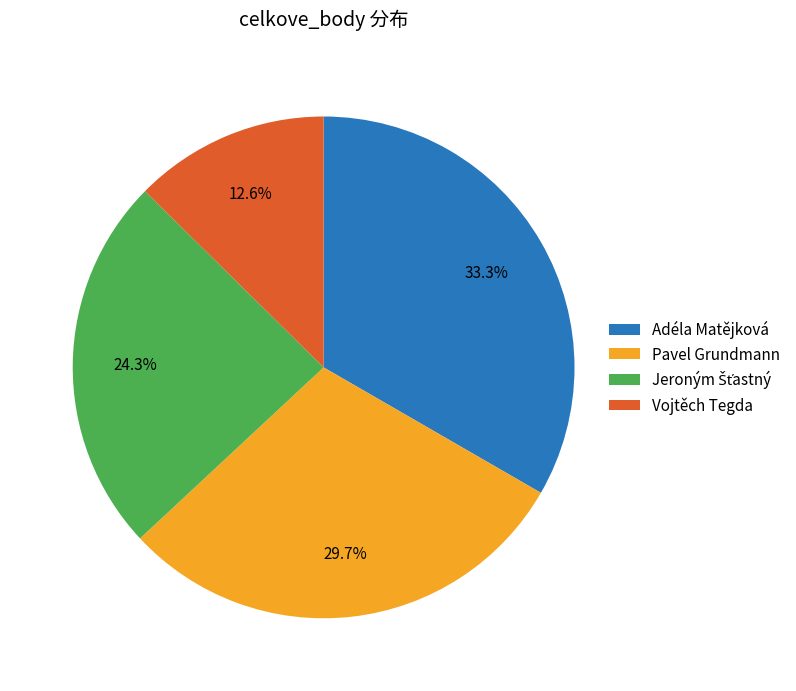

How many slices are in this pie chart?

4